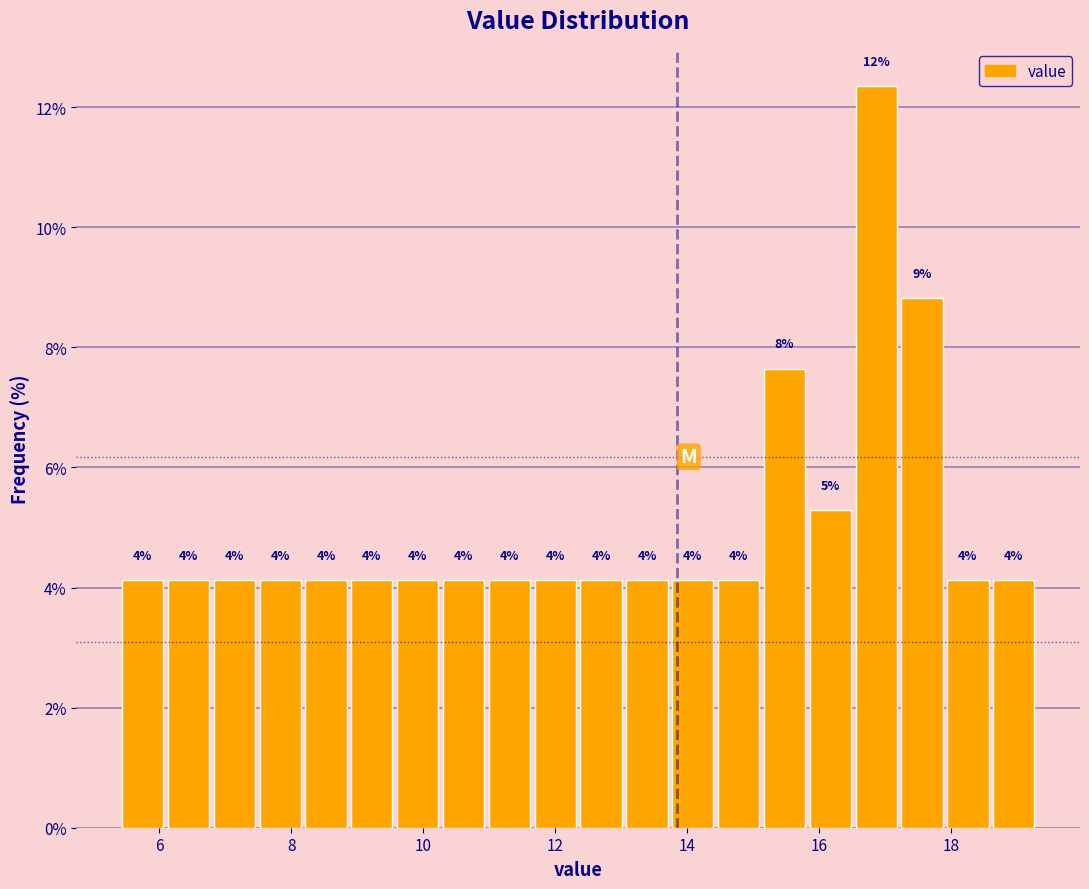

Read against the x-axis, roughly where is the centre of the tallest bar?

16.8